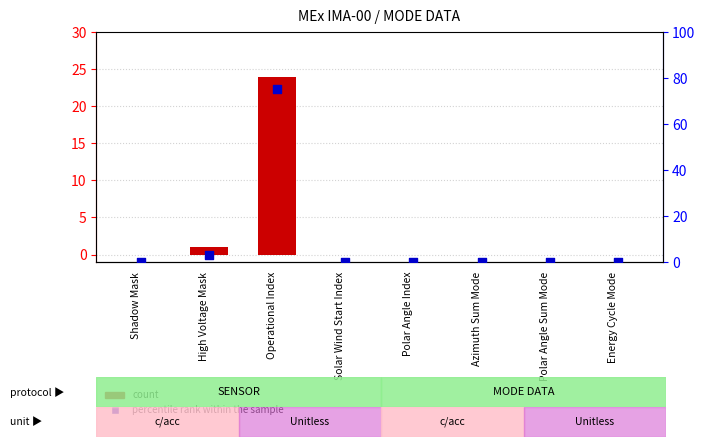

At which category is the sum across all series the highest?

Operational Index